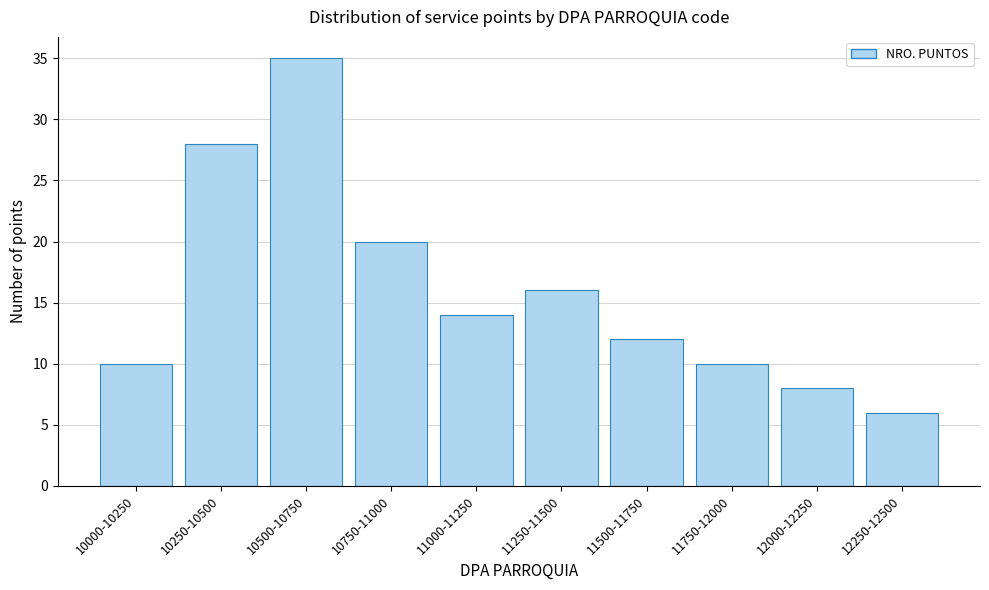

Reading left to right, extract all data points from this chart.

10	28	35	20	14	16	12	10	8	6